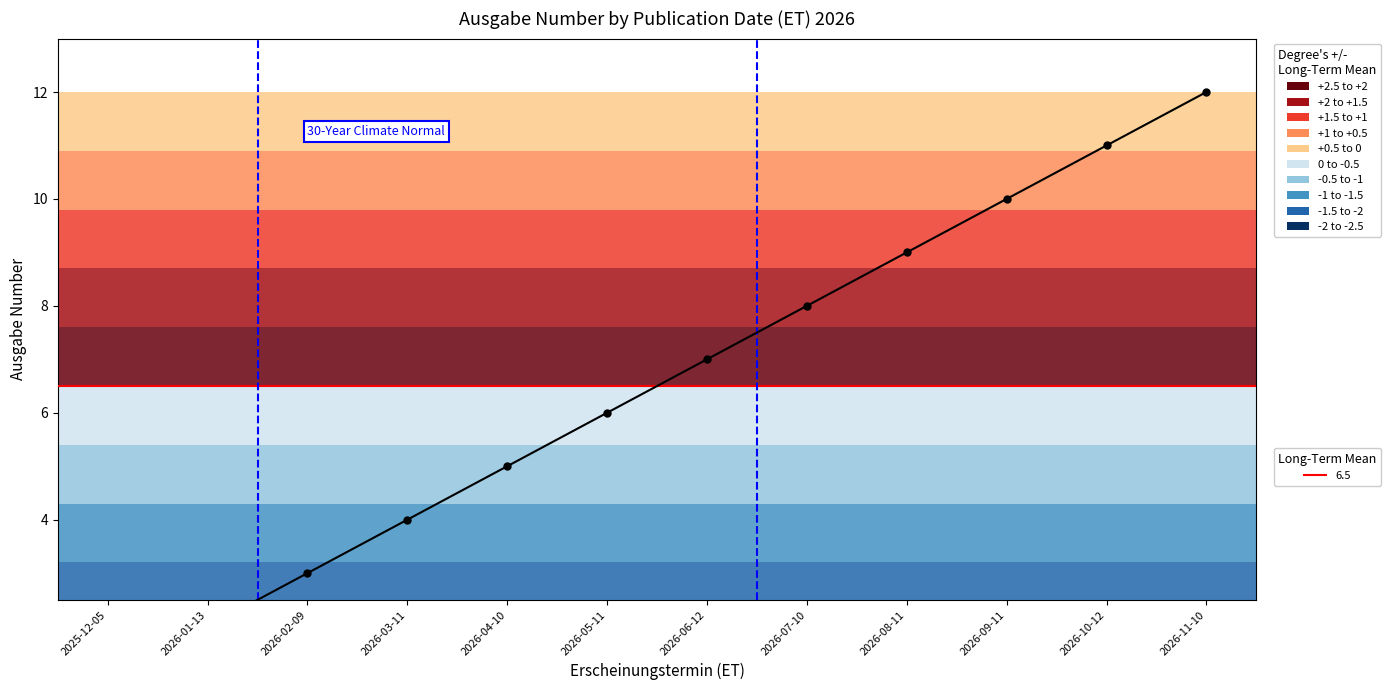

What is the average value?

6